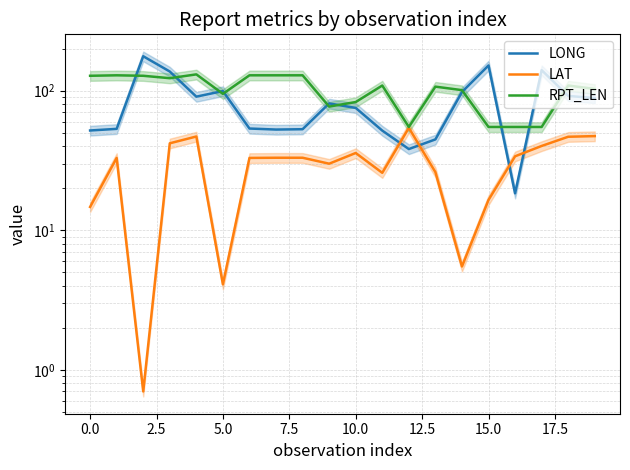

True or false: RPT_LEN has more than 0 interior local peaks.

True